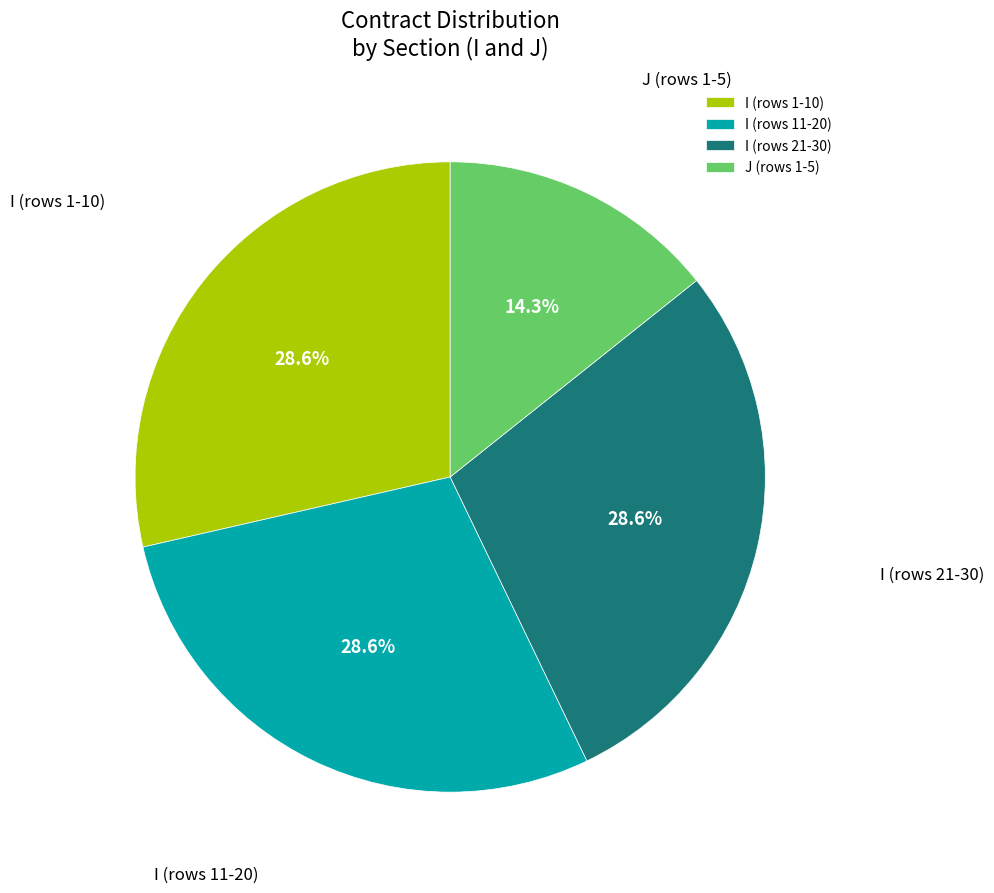

How many slices are in this pie chart?

4